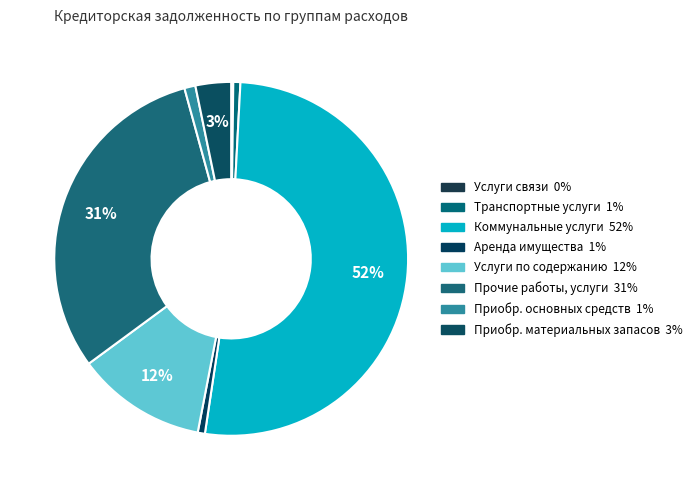

Which slice represents more than half of the pie?

Расчеты по коммунальным услугам